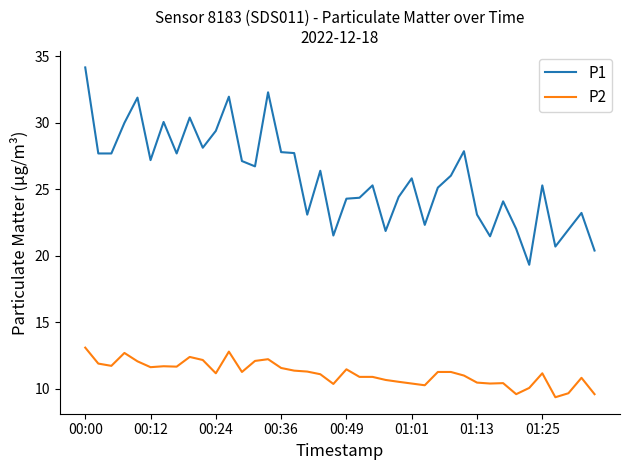

Which series has the widest spread of values?

P1